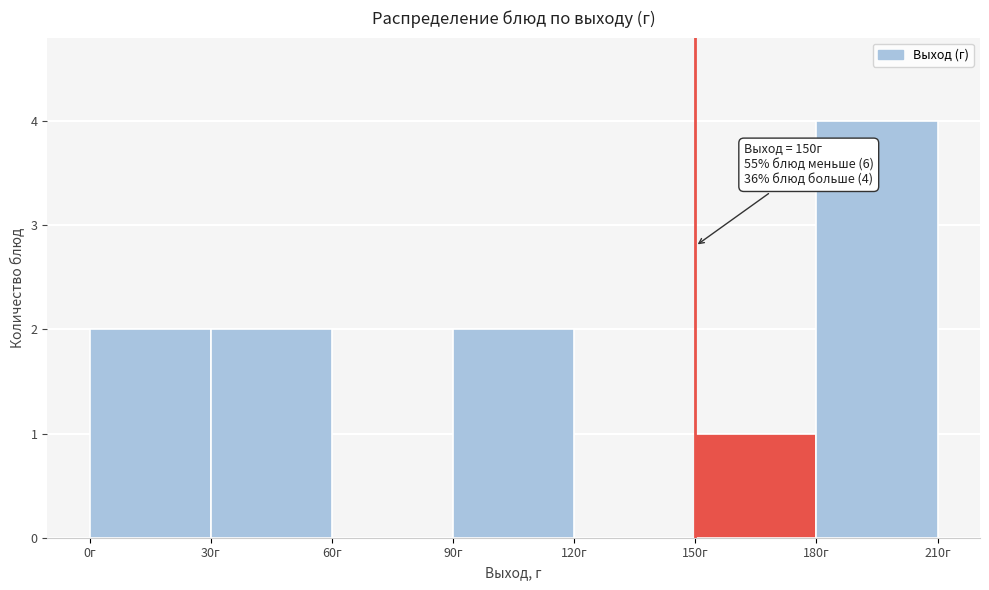

Over which range of the x-axis is the bar tallest?

180 to 210